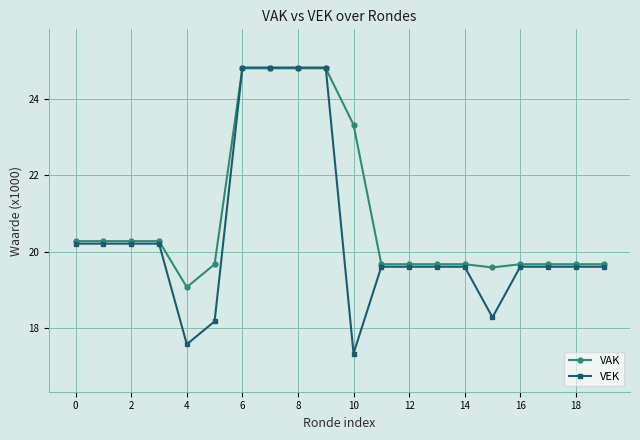

Rank the series by their average value, from lowest to highest.

VEK, VAK